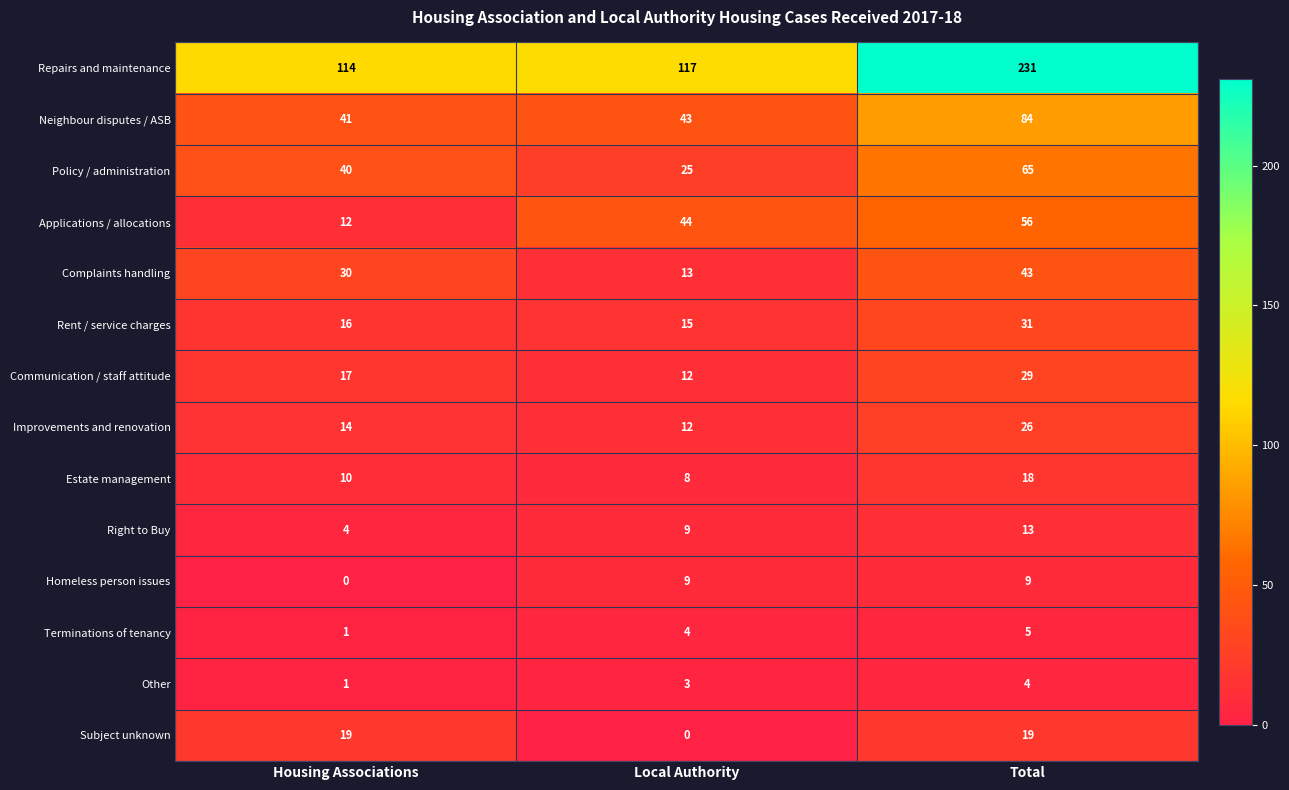

True or false: Improvements and renovation has a value of 12 at Local Authority.

True